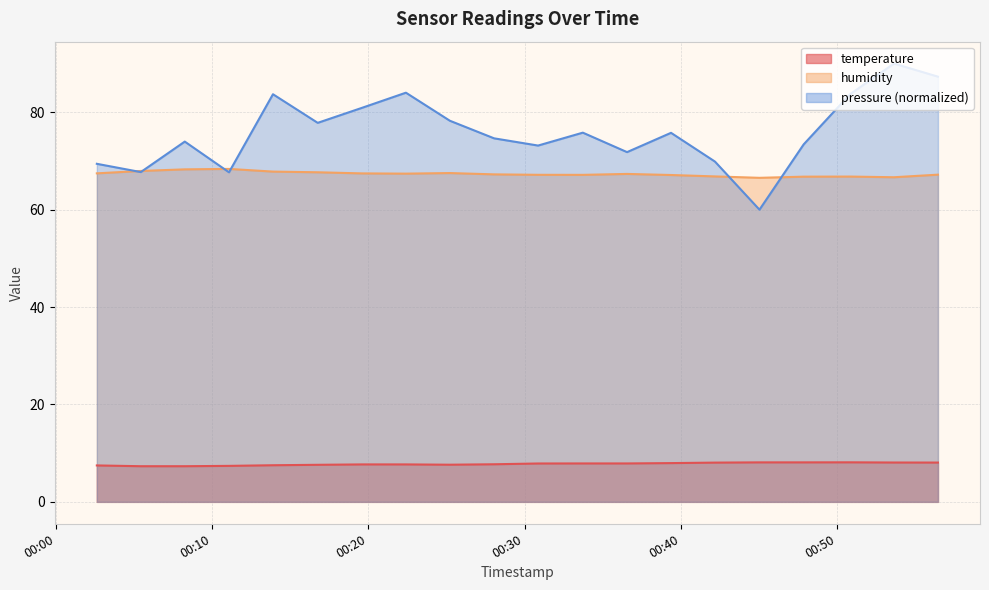

Reading left to right, list all the values displayed in this chart.

temperature: 2024-02-15T00:02:36=7.5	2024-02-15T00:05:25=7.3	2024-02-15T00:08:14=7.3	2024-02-15T00:11:04=7.4	2024-02-15T00:13:53=7.5	2024-02-15T00:16:45=7.6	2024-02-15T00:19:35=7.7	2024-02-15T00:22:24=7.7	2024-02-15T00:25:13=7.6	2024-02-15T00:28:03=7.7	2024-02-15T00:30:52=7.9	2024-02-15T00:33:44=7.9	2024-02-15T00:36:34=7.9	2024-02-15T00:39:23=8.0	2024-02-15T00:42:12=8.1	2024-02-15T00:45:03=8.1	2024-02-15T00:47:53=8.1	2024-02-15T00:50:51=8.1	2024-02-15T00:53:40=8.1	2024-02-15T00:56:29=8.1
humidity: 2024-02-15T00:02:36=67.5	2024-02-15T00:05:25=68.0	2024-02-15T00:08:14=68.3	2024-02-15T00:11:04=68.4	2024-02-15T00:13:53=67.8	2024-02-15T00:16:45=67.7	2024-02-15T00:19:35=67.5	2024-02-15T00:22:24=67.4	2024-02-15T00:25:13=67.5	2024-02-15T00:28:03=67.2	2024-02-15T00:30:52=67.2	2024-02-15T00:33:44=67.2	2024-02-15T00:36:34=67.3	2024-02-15T00:39:23=67.1	2024-02-15T00:42:12=66.8	2024-02-15T00:45:03=66.5	2024-02-15T00:47:53=66.8	2024-02-15T00:50:51=66.8	2024-02-15T00:53:40=66.7	2024-02-15T00:56:29=67.2
pressure: 2024-02-15T00:02:36=69.4	2024-02-15T00:05:25=67.7	2024-02-15T00:08:14=74.0	2024-02-15T00:11:04=67.7	2024-02-15T00:13:53=83.7	2024-02-15T00:16:45=77.8	2024-02-15T00:19:35=80.9	2024-02-15T00:22:24=84.0	2024-02-15T00:25:13=78.3	2024-02-15T00:28:03=74.6	2024-02-15T00:30:52=73.2	2024-02-15T00:33:44=75.8	2024-02-15T00:36:34=71.8	2024-02-15T00:39:23=75.8	2024-02-15T00:42:12=69.9	2024-02-15T00:45:03=60.0	2024-02-15T00:47:53=73.4	2024-02-15T00:50:51=83.7	2024-02-15T00:53:40=90.0	2024-02-15T00:56:29=87.3